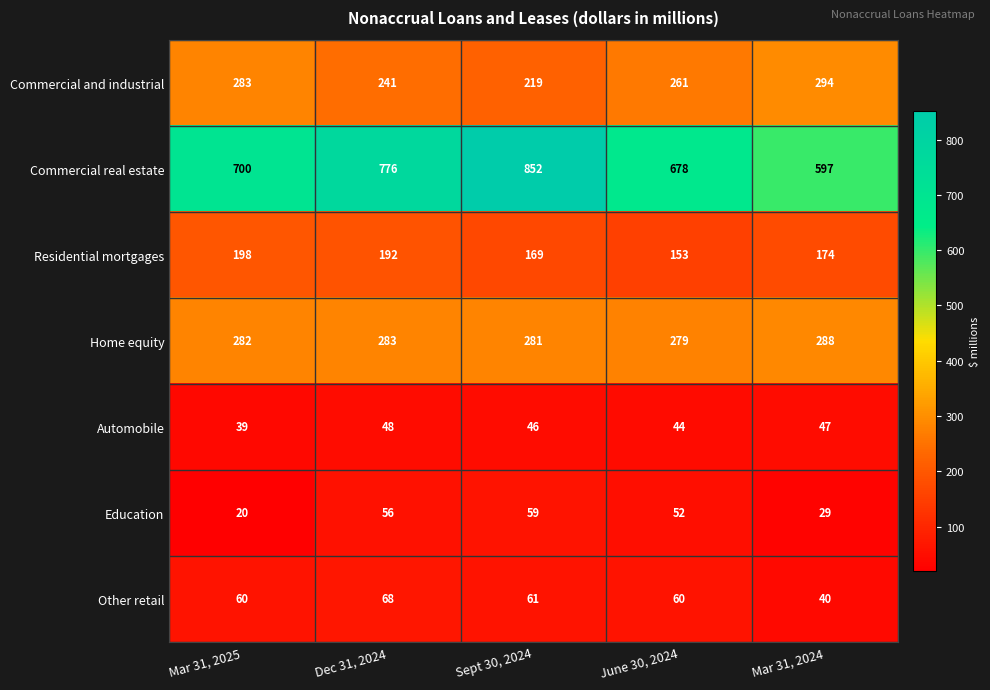

How many data points in Automobile are less than 46?

2